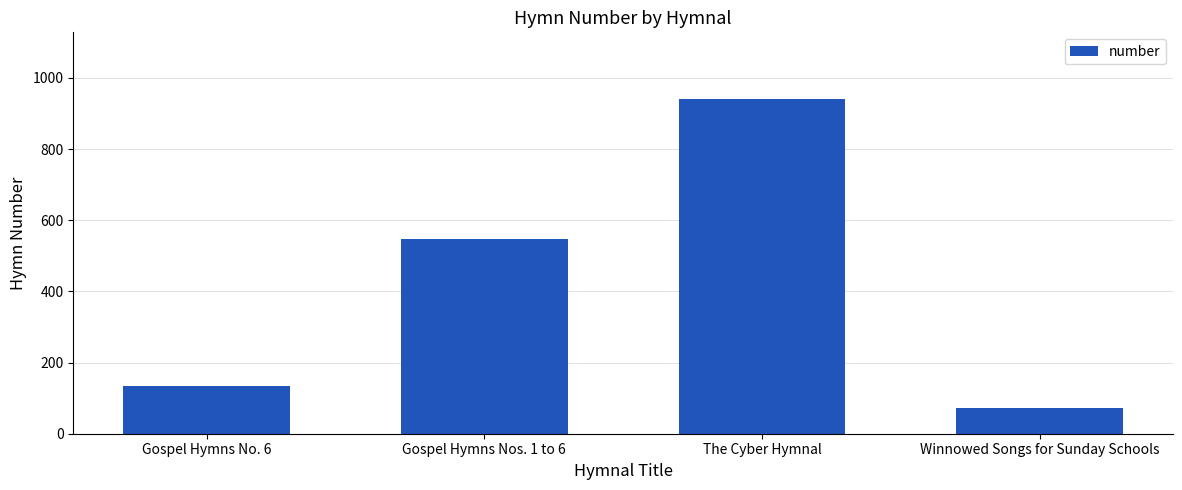

Where is the data nearest to the value 505?

Gospel Hymns Nos. 1 to 6